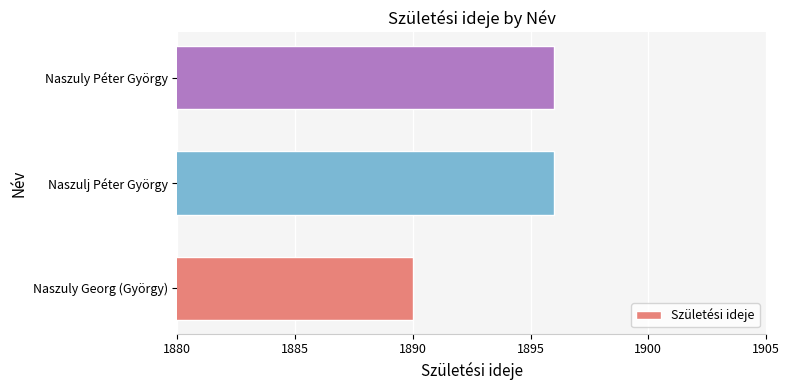

What is the ratio of the value at Naszulj Péter György to the value at Naszuly Georg (György)?

1.0